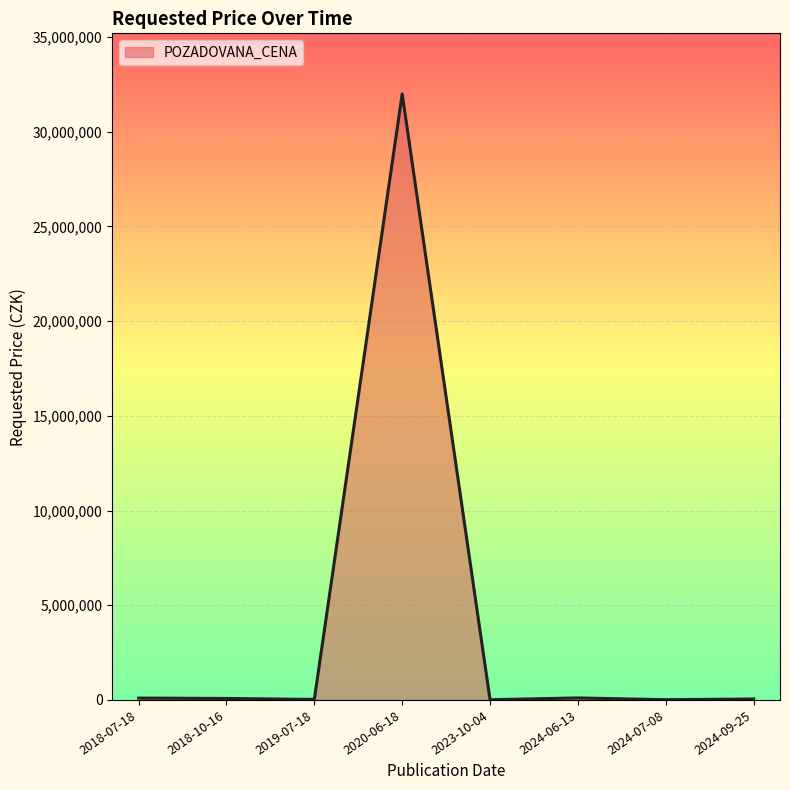

Count the number of data series in this chart.

1